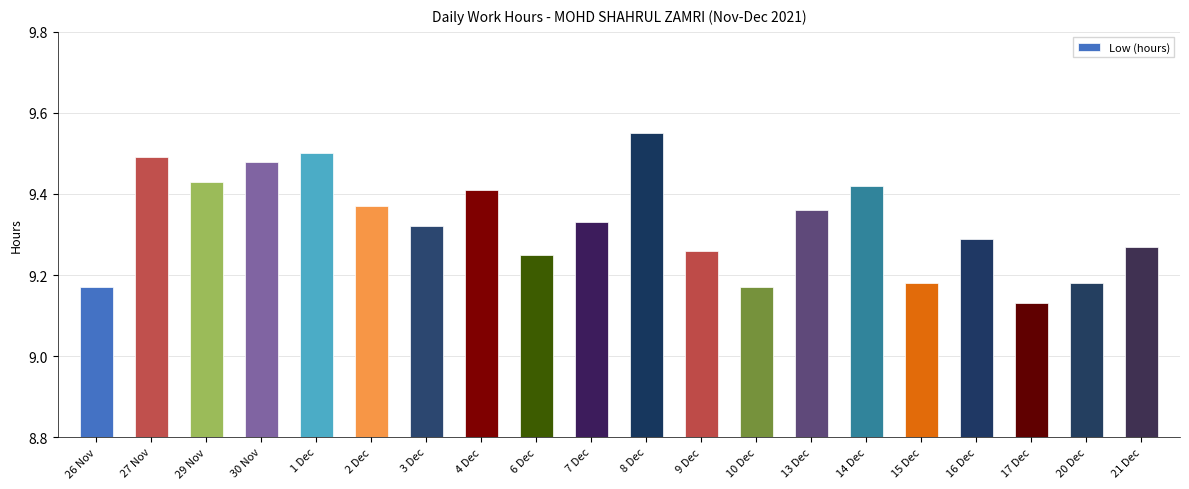

True or false: the data shows 4.6 at 2 Dec.

False